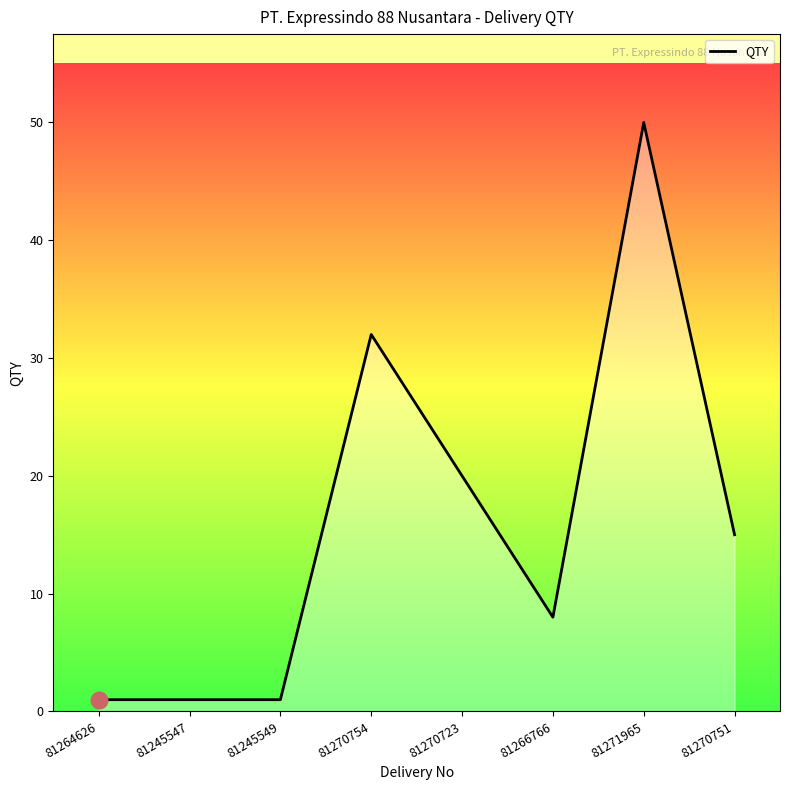

Count the number of categories in the chart.

8